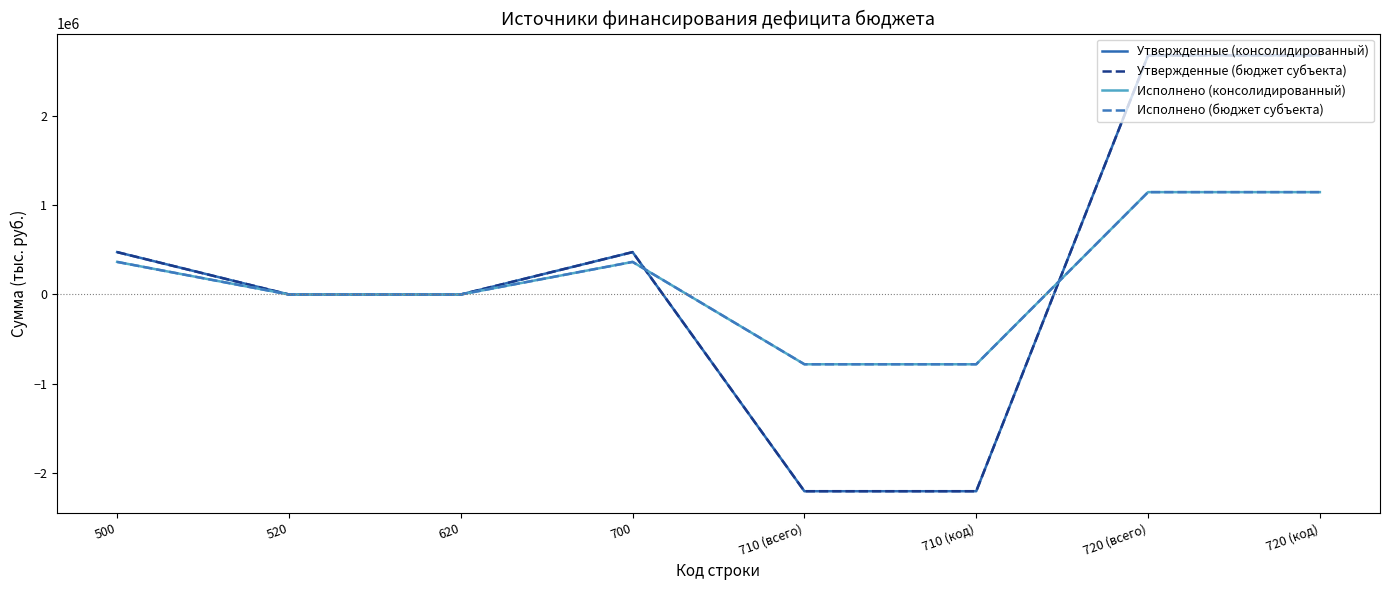

Between 500 and 710 (код), which series saw the biggest shift?

Утвержденные (консолидированный)